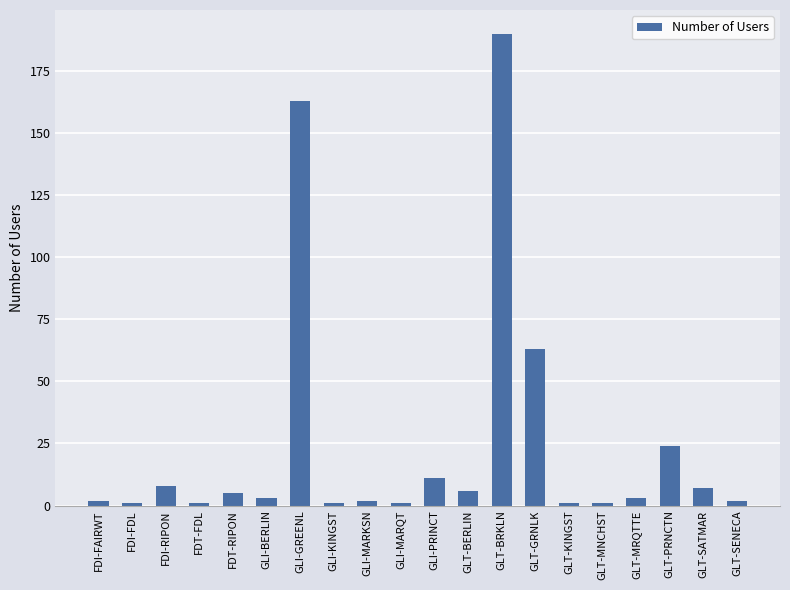

True or false: the data shows 24 at GLT-PRNCTN.

True